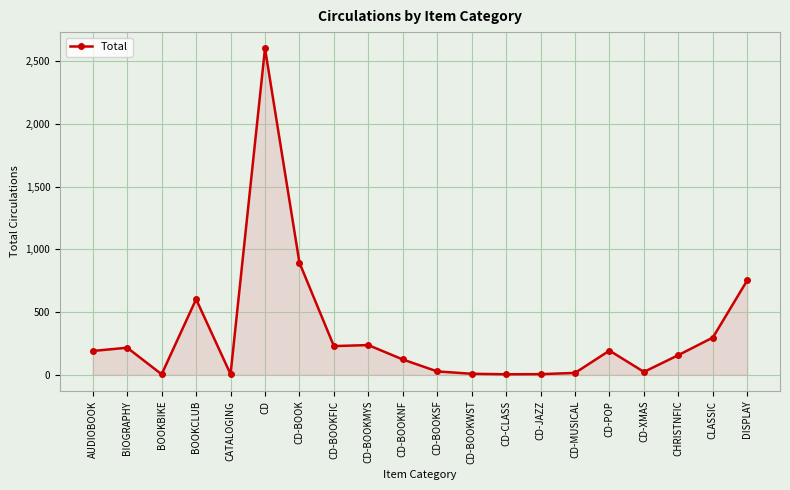

What is the maximum value shown in the chart?

2603